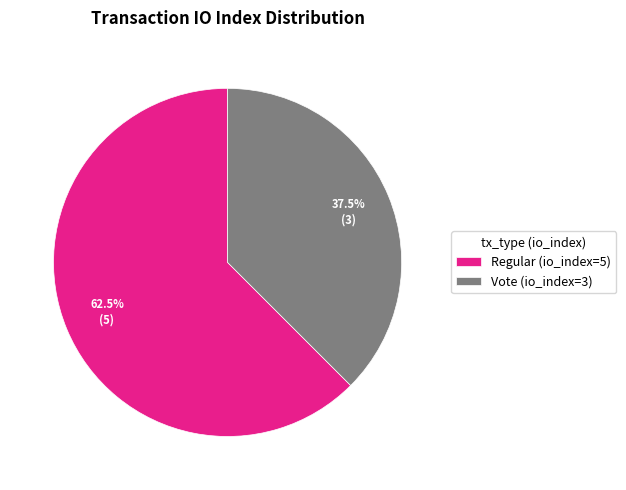

Count the number of slices in the pie.

2